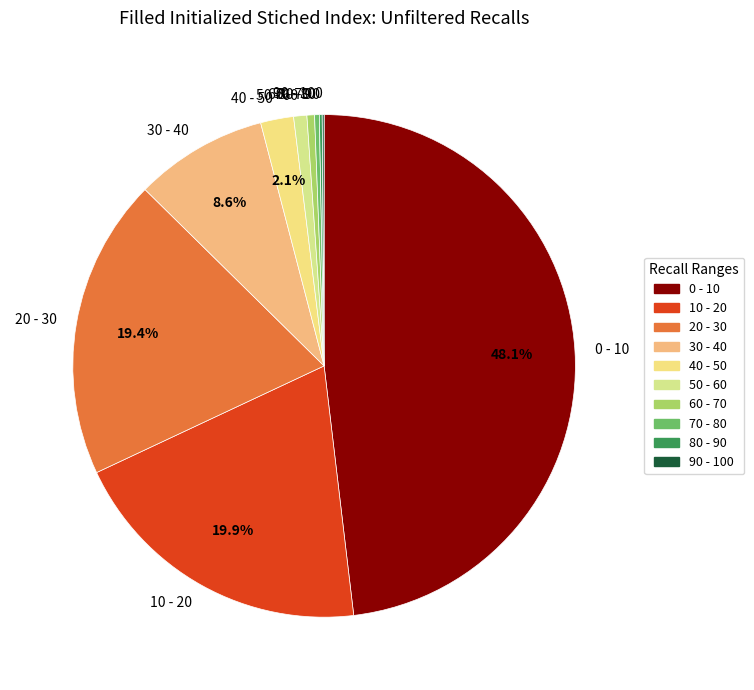

To the nearest percent, what is the average slice percentage?

10%